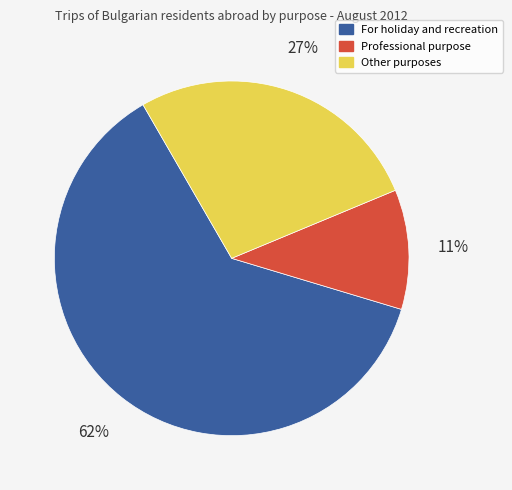

To the nearest percent, what is the average slice percentage?

33%